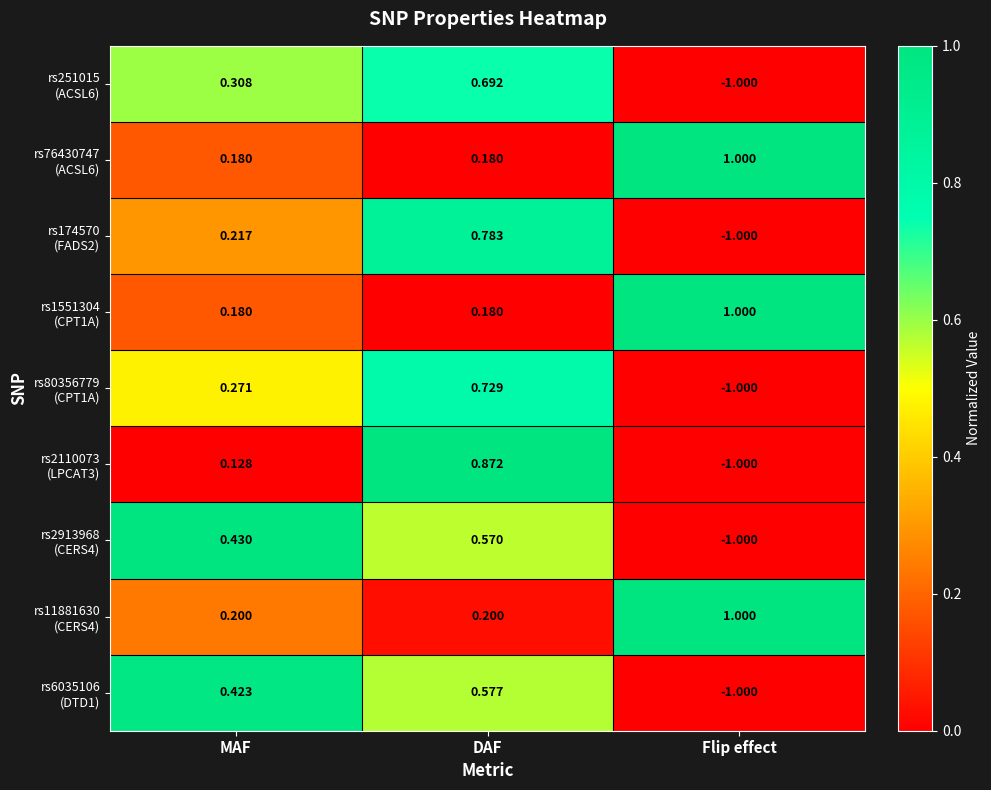

At which category does the chart reach its peak across all series?

Flip effect